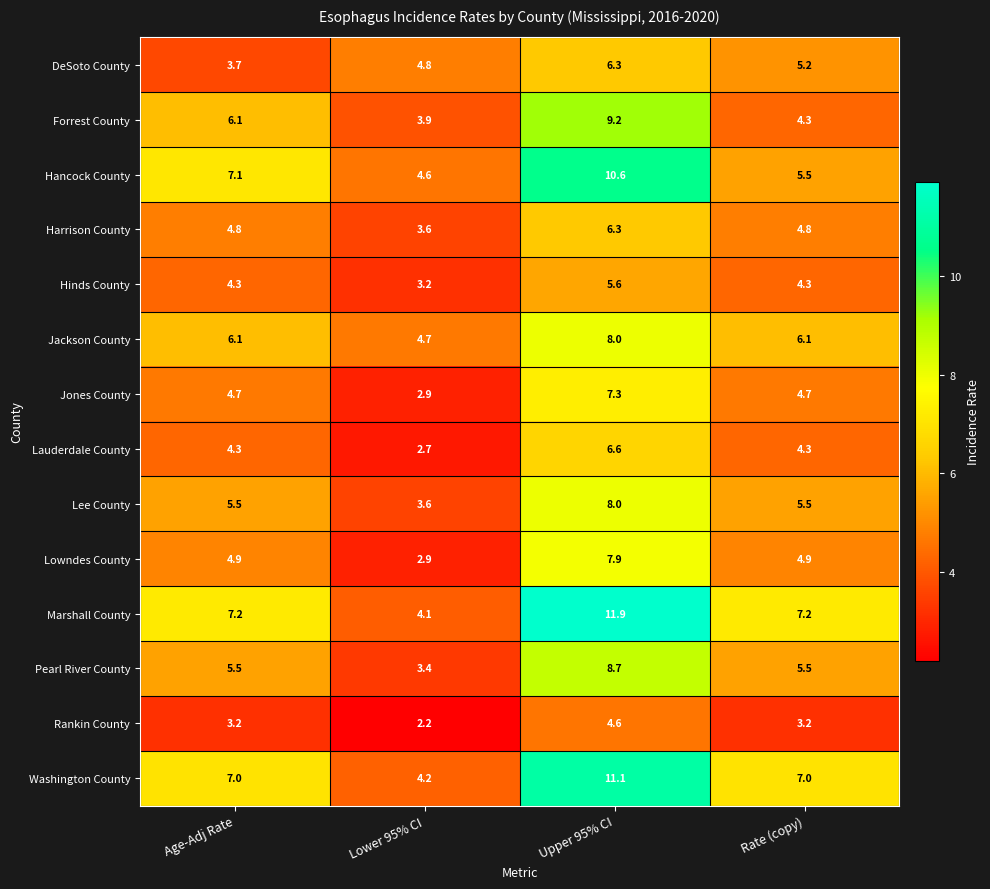

Which label corresponds to the smallest value in the chart?

Lower 95% CI